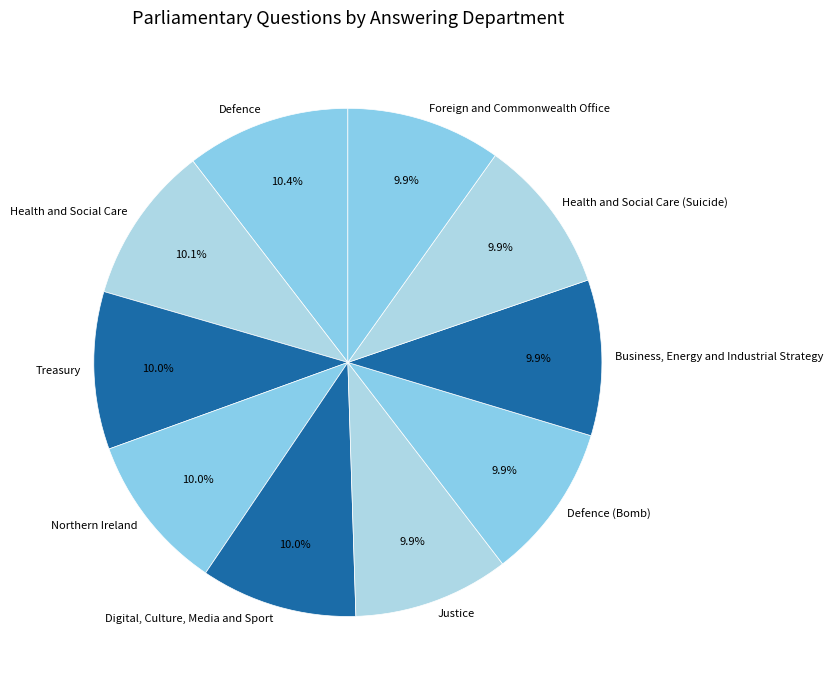

To the nearest percent, what percentage of the pie is Health and Social Care?

10%